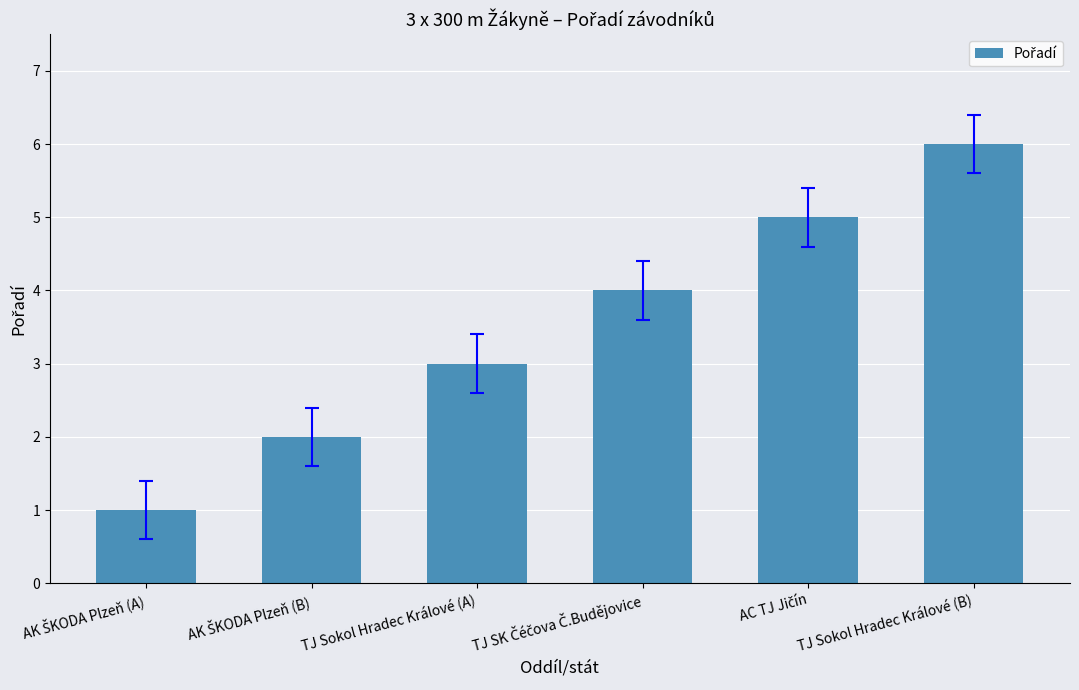

The chart shows a value of 3 at TJ Sokol Hradec Králové (A). True or false?

True